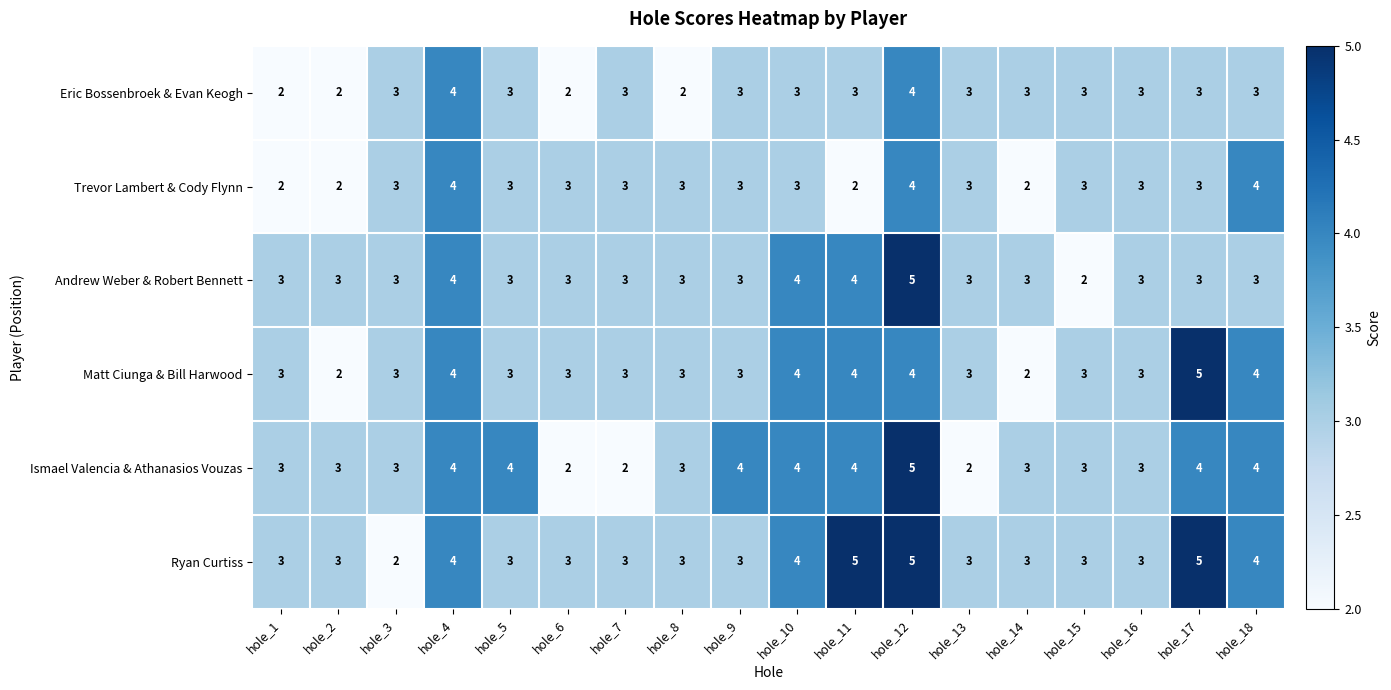

True or false: Matt Ciunga & Bill Harwood has a value of 4 at hole_5.

False